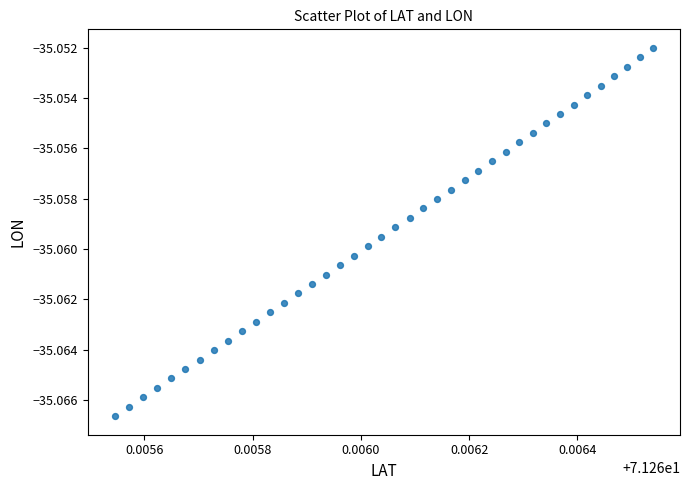

How many data points are displayed?

40